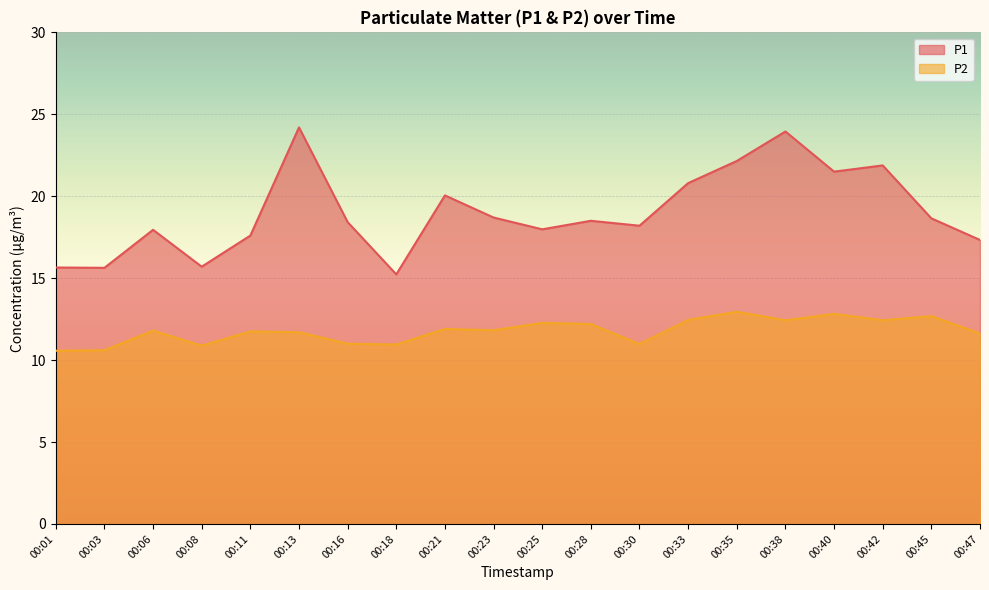

What is the value of the P1 point at the 8th from the left?

15.2